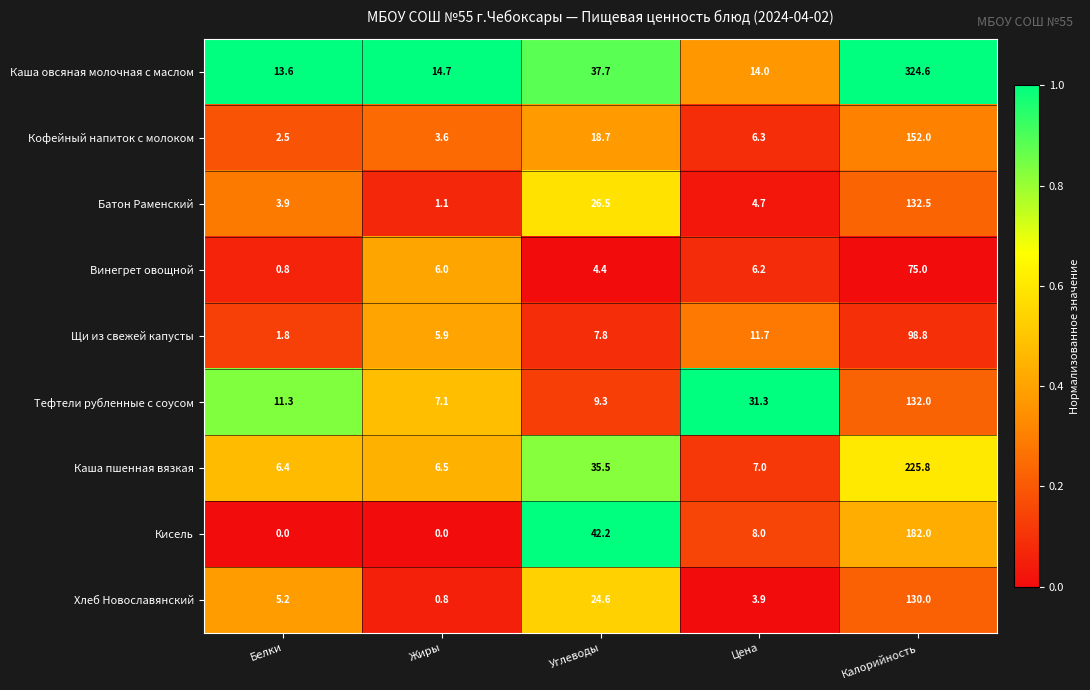

How many categories are shown in the chart?

5